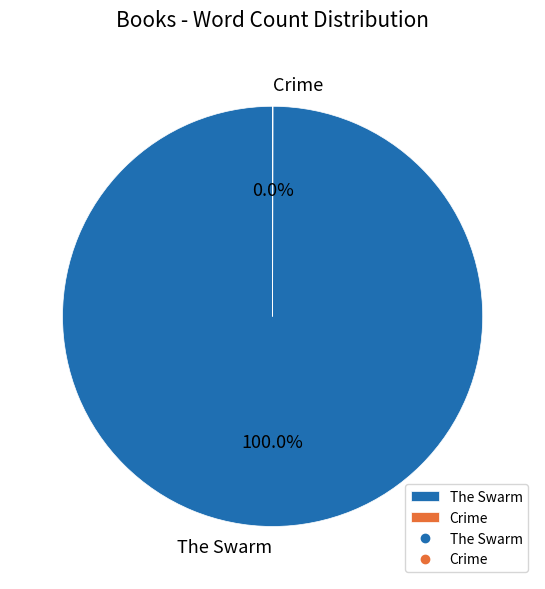

Which category has the biggest portion of the pie?

The Swarm